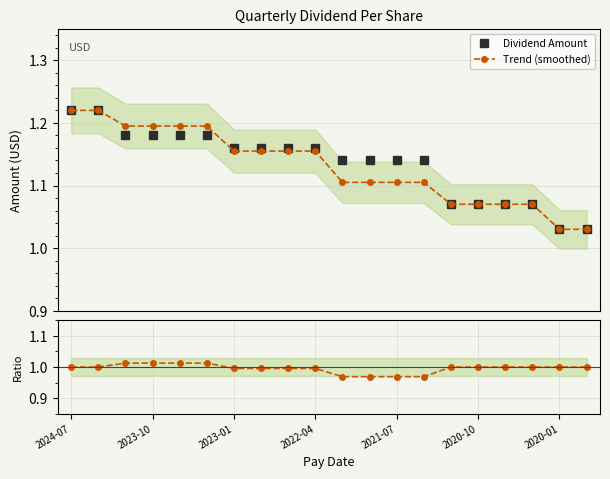

How many lines are shown in the chart?

2